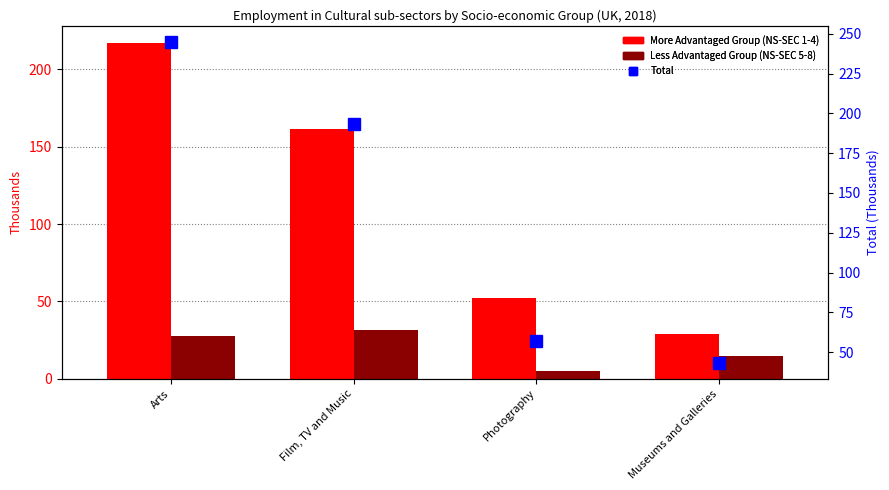

Between Museums and Galleries and Photography, which is larger?

Photography